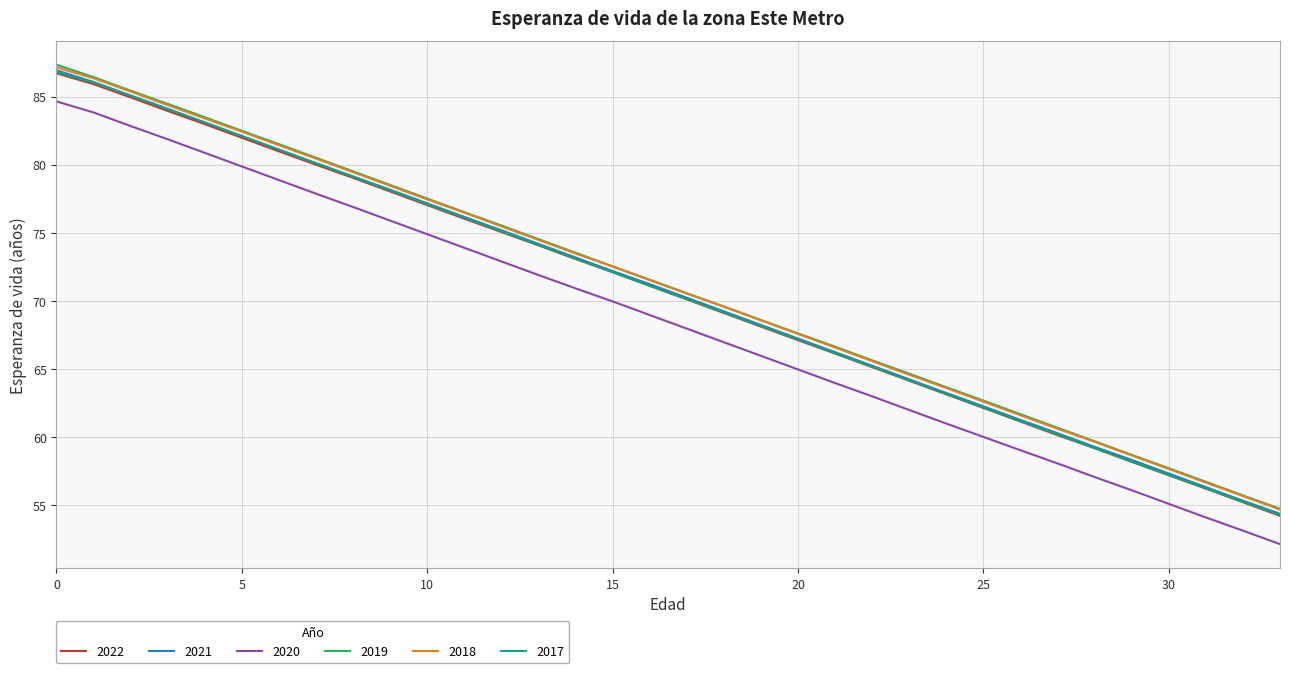

True or false: 2019 and 2022 intersect in this chart.

False